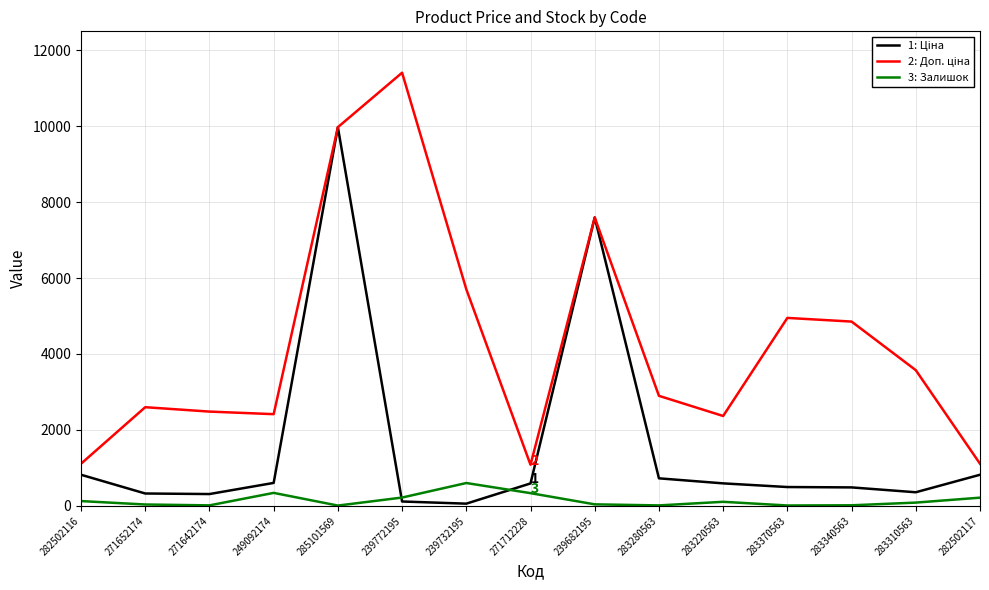

What is the greatest value displayed?

11410.0